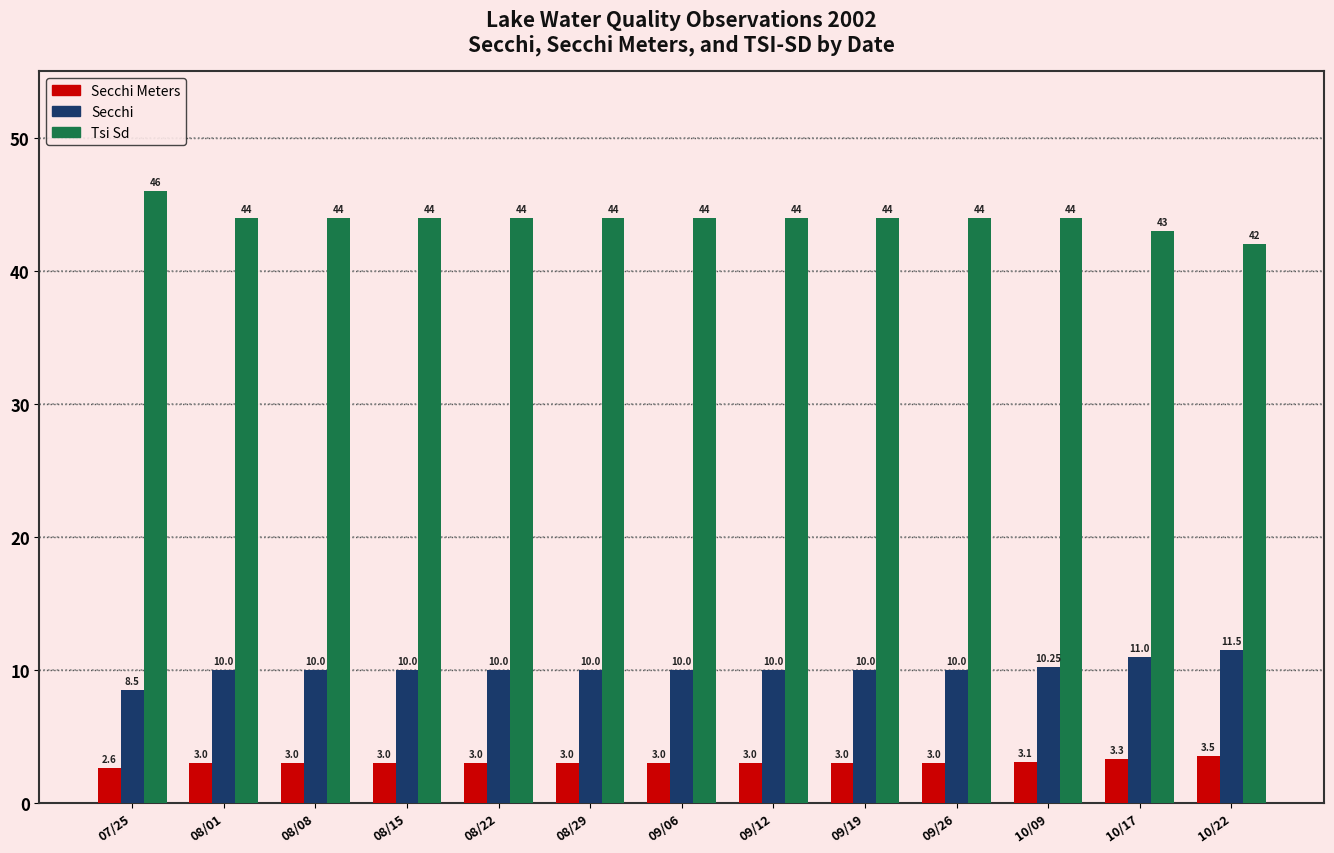

Is it true that Secchi Meters equals 3.0 at 08/01?

True